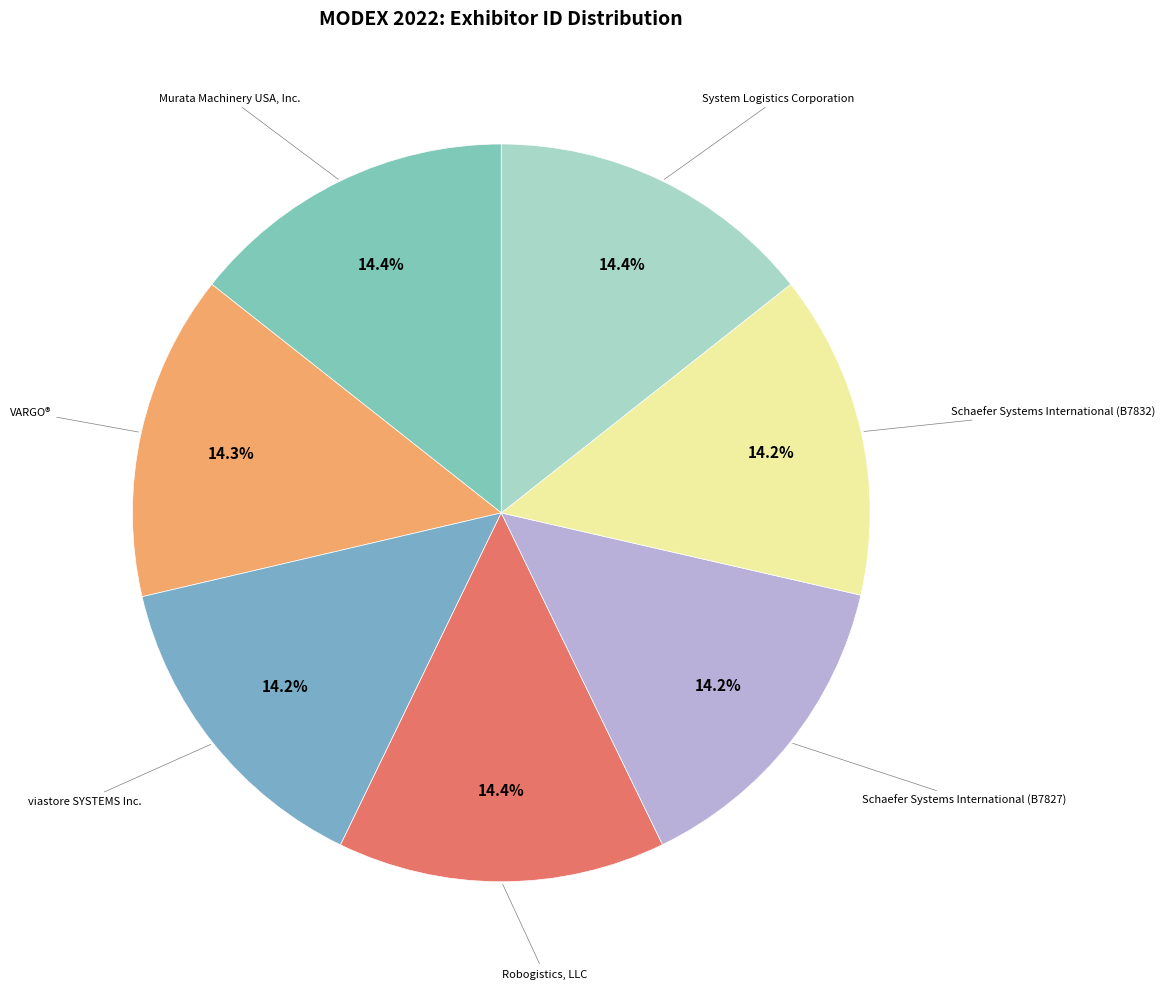

Count the number of slices in the pie.

7